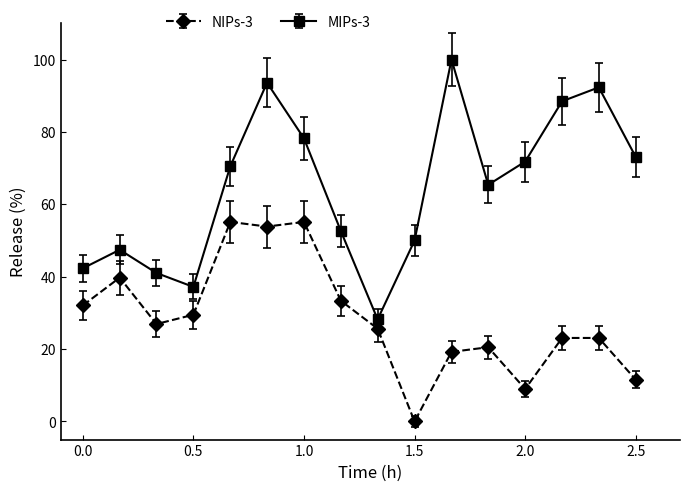

True or false: NIPs-3 has more than 1 interior local peaks.

True